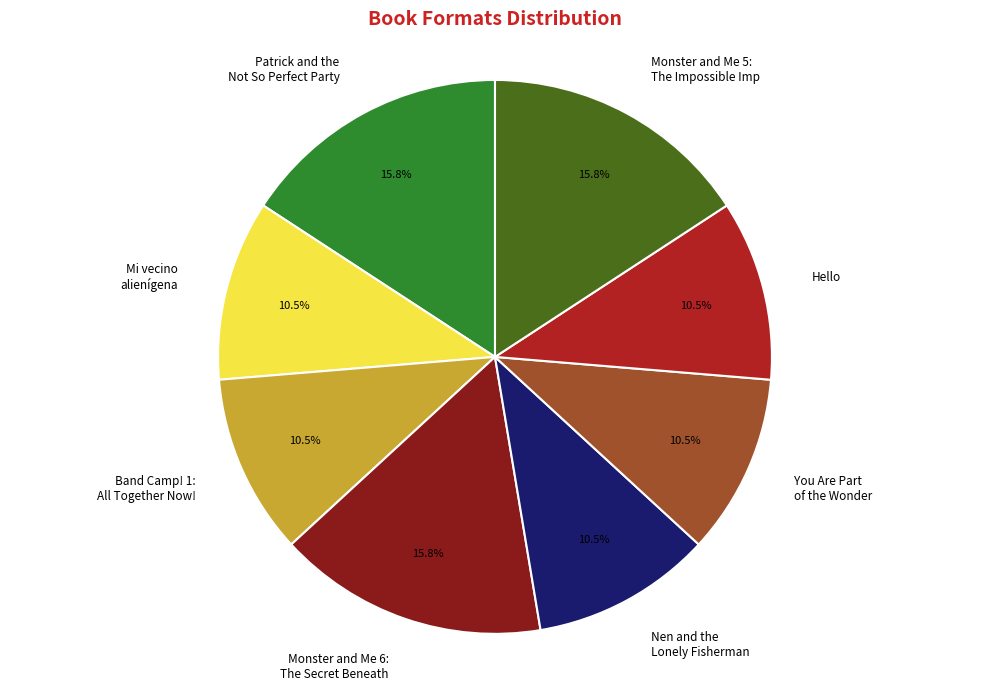

What percentage is NOT represented by Hello?

89.5%